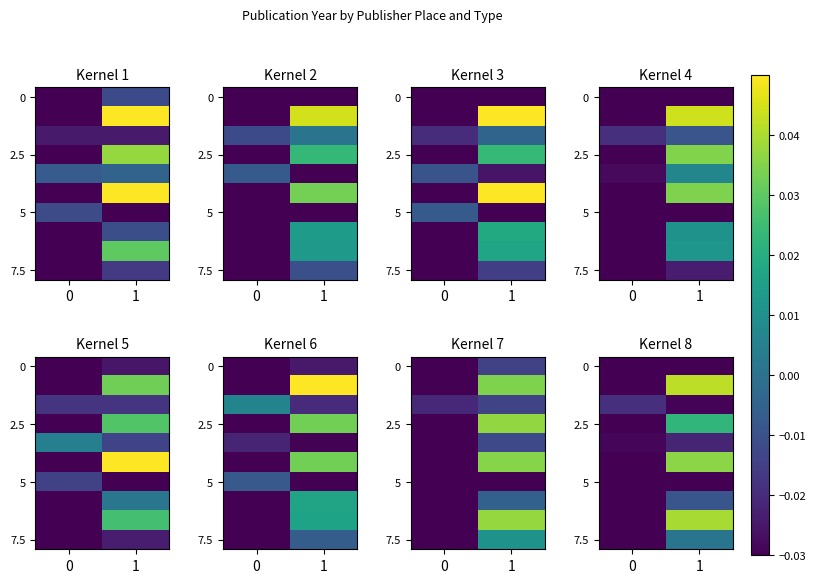

True or false: 0 has a value of -0.4 at 0.

False